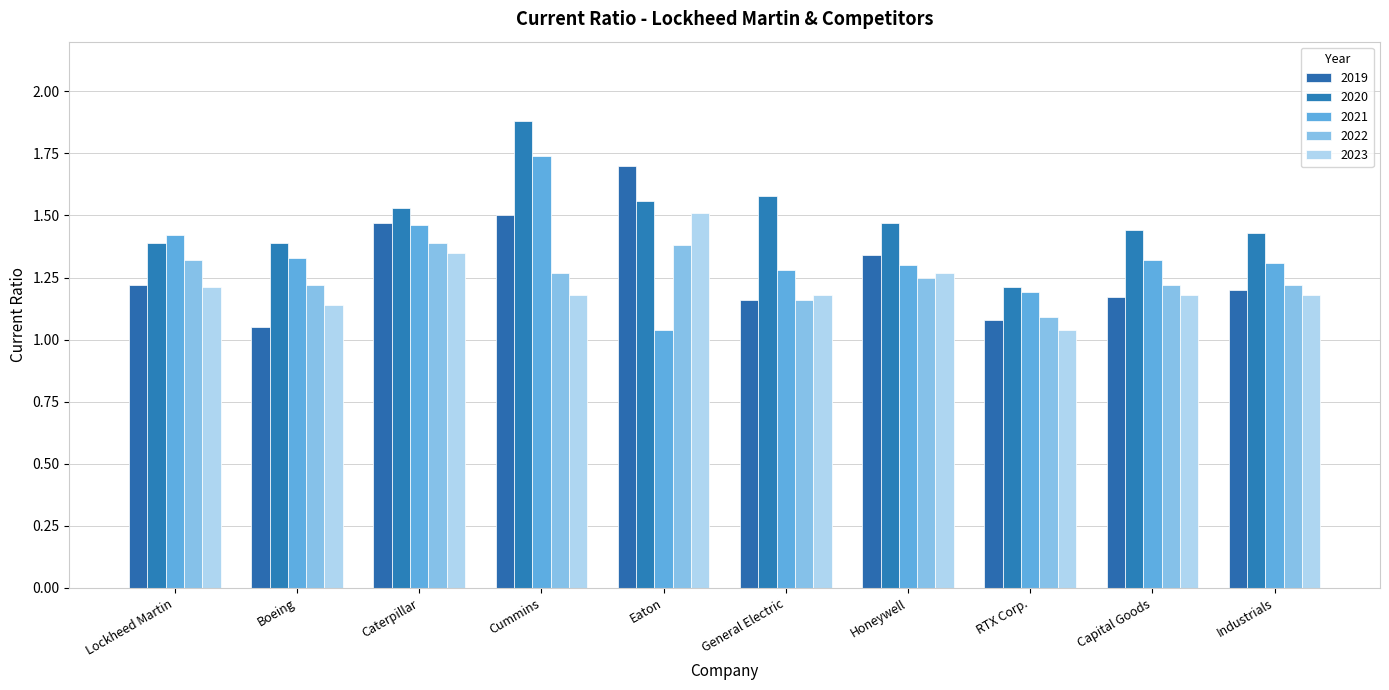

Count the number of data series in this chart.

5